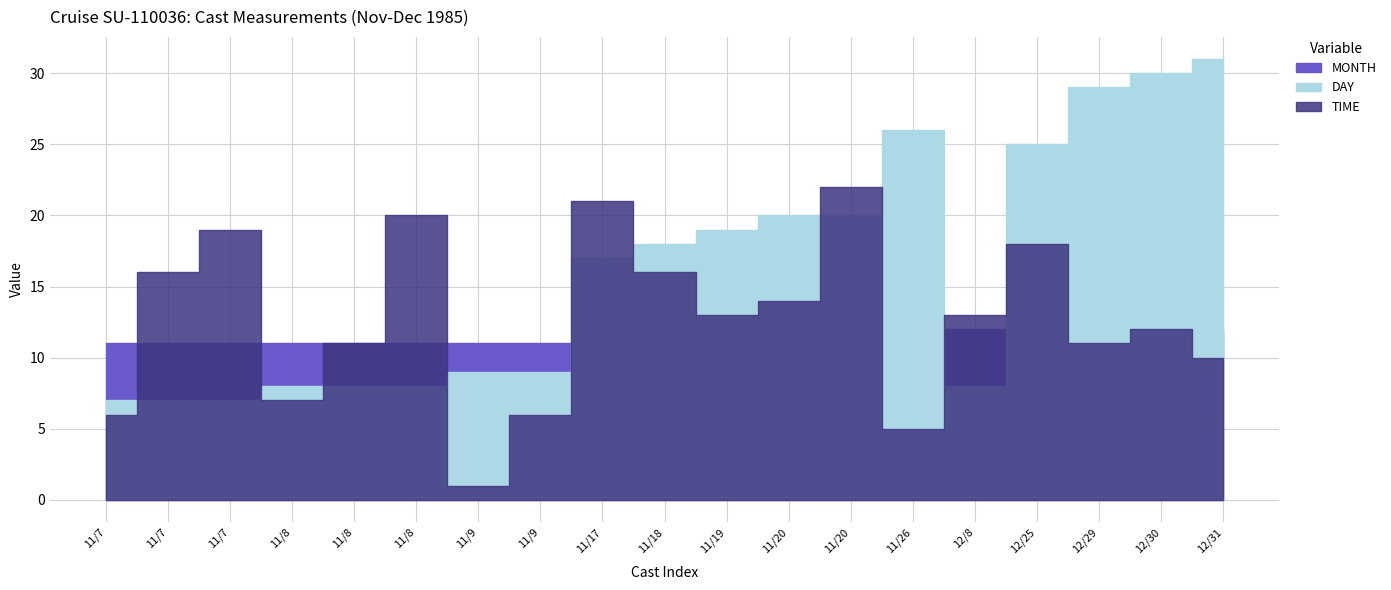

What is the value of the MONTH point at the 2nd from the left?

11